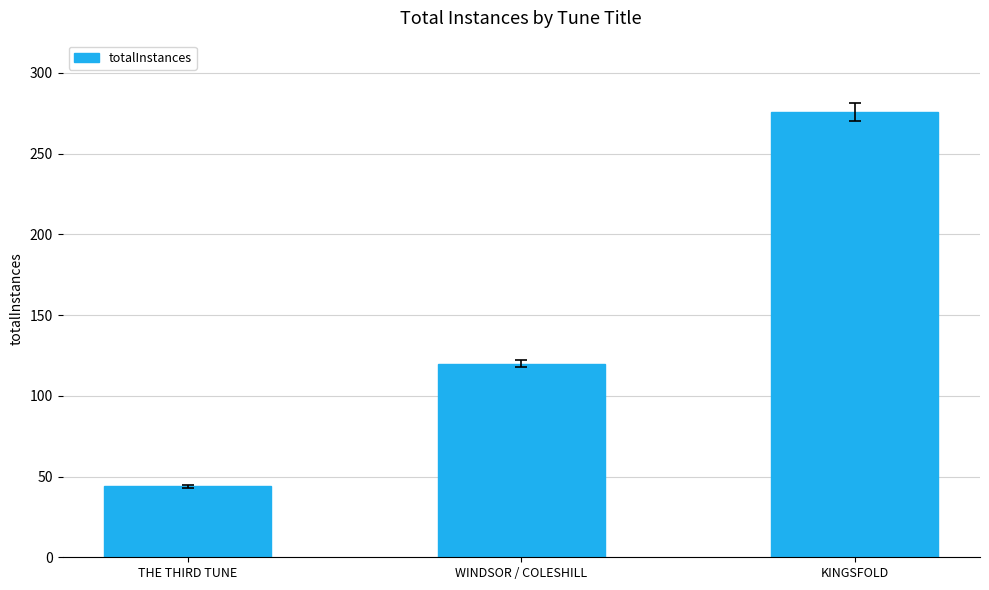

The value at KINGSFOLD is 86. True or false?

False